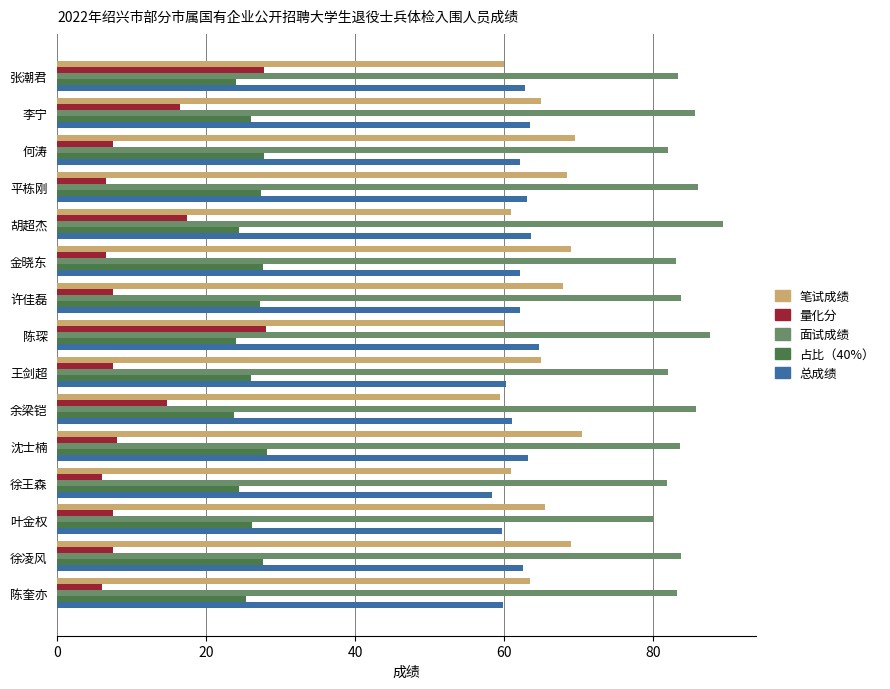

Which series has the largest total across all categories?

面试成绩